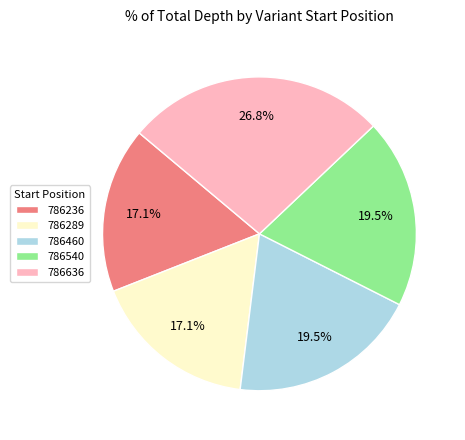

What percentage is NOT represented by 786540?

80.5%